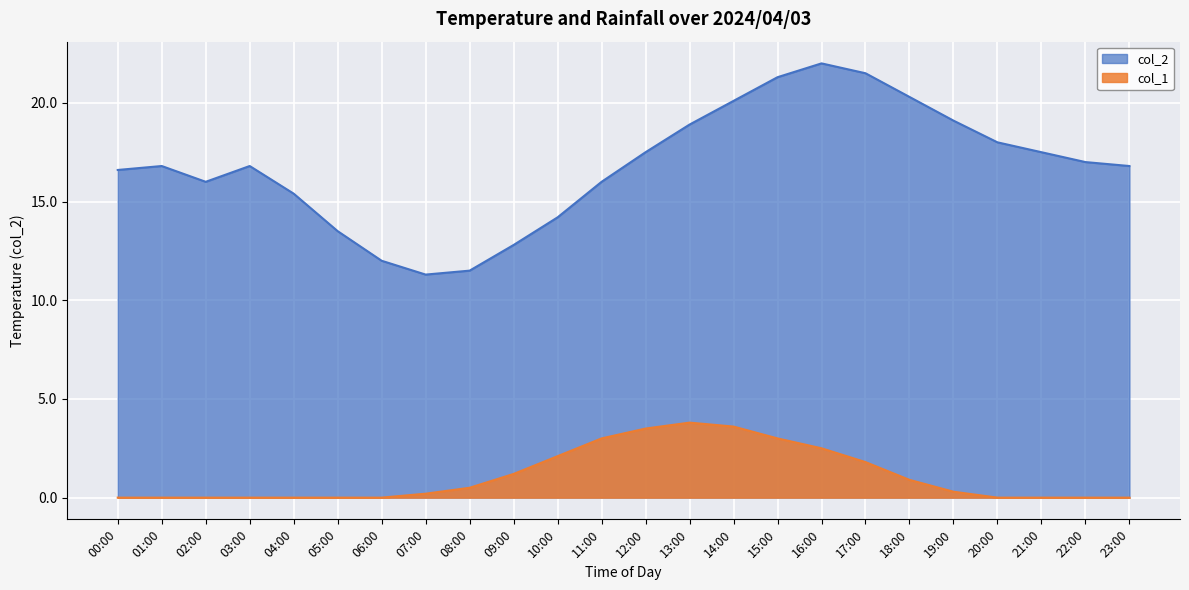

At which label does col_2 first exceed 16?

00:00